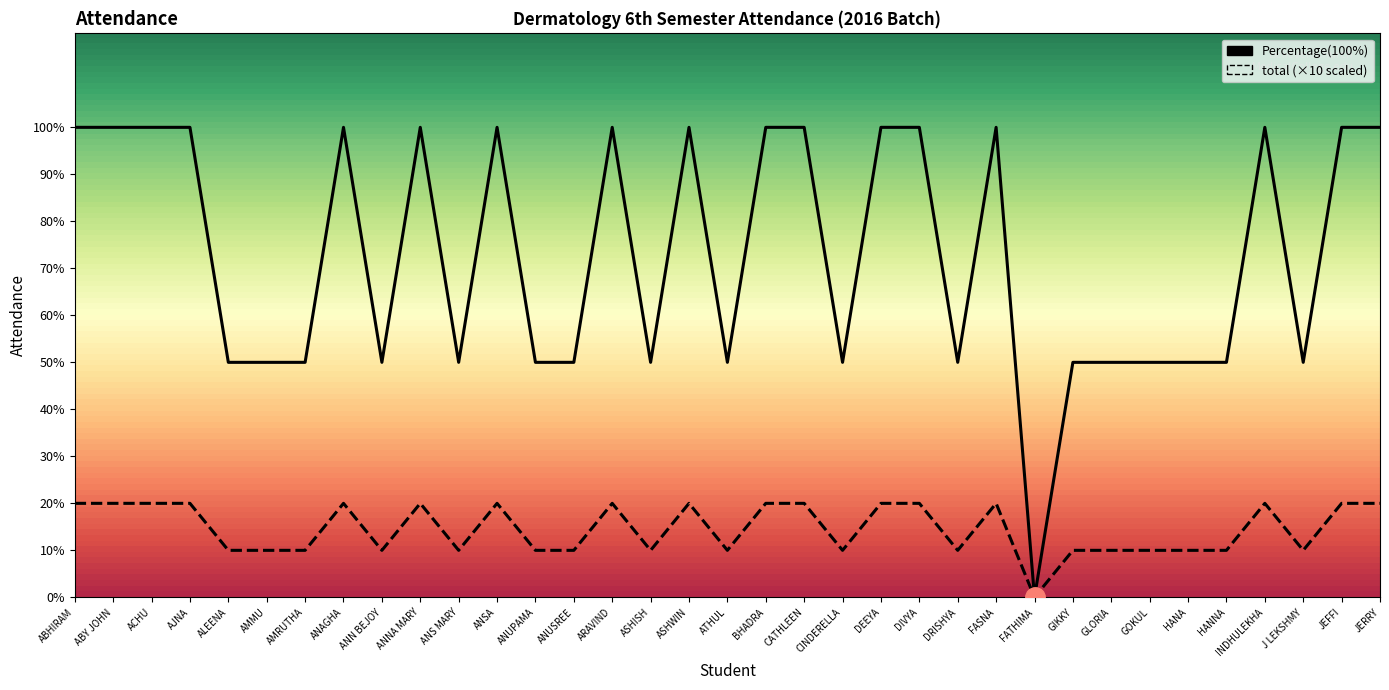

True or false: total (2 Hours) and Percentage(100%) cross at least once.

False